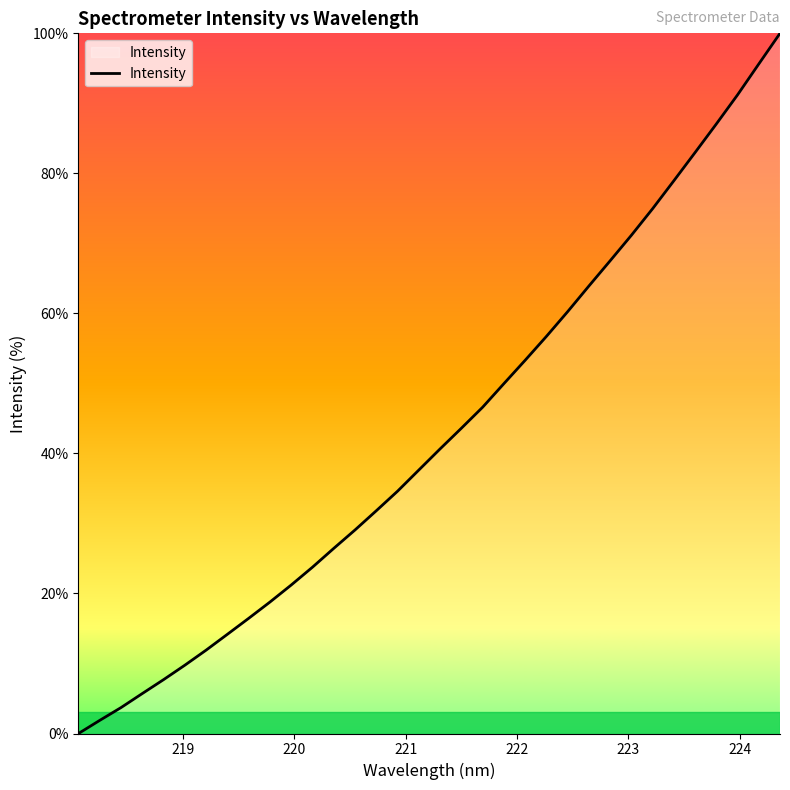

What is the maximum value shown in the chart?

100.0